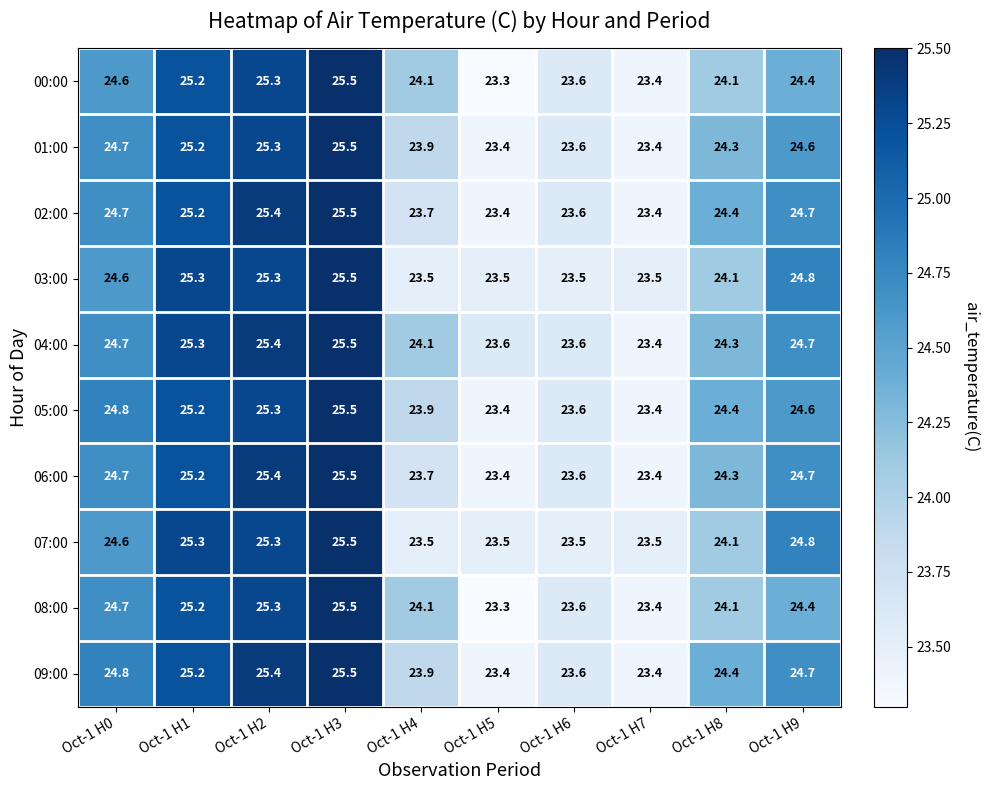

What is the approximate value of 05:00 at Oct-1 H5?

23.4